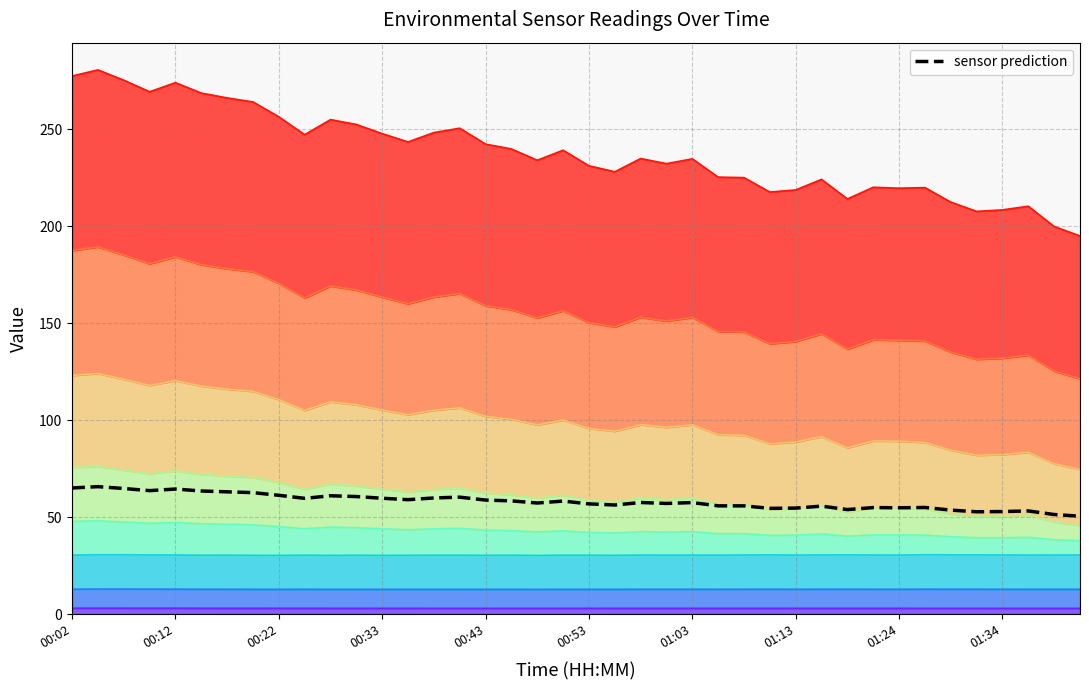

How many points are higher than both their immediate neighbors (excluding endpoints)?

11